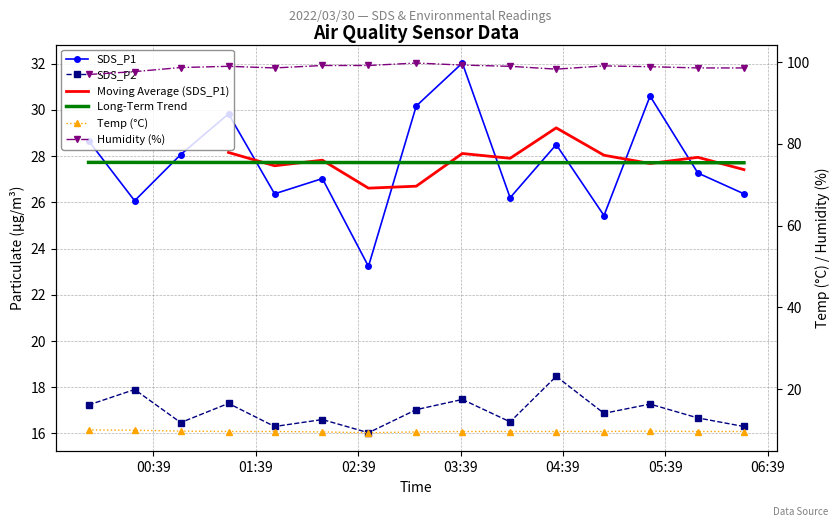

True or false: Temp and SDS_P2 cross at least once.

False